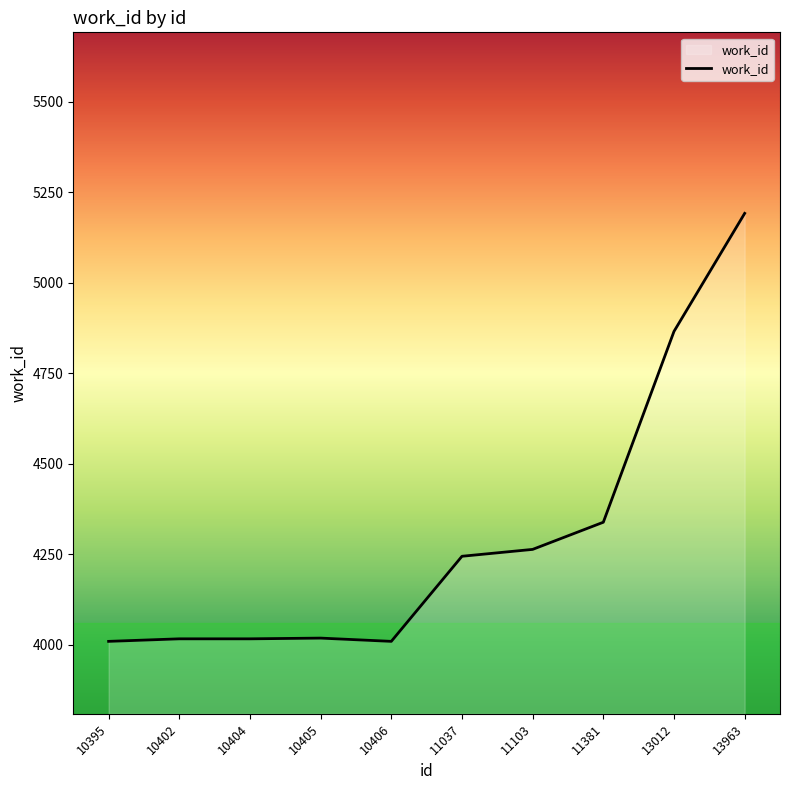

True or false: the data shows 7133 at 10395.

False